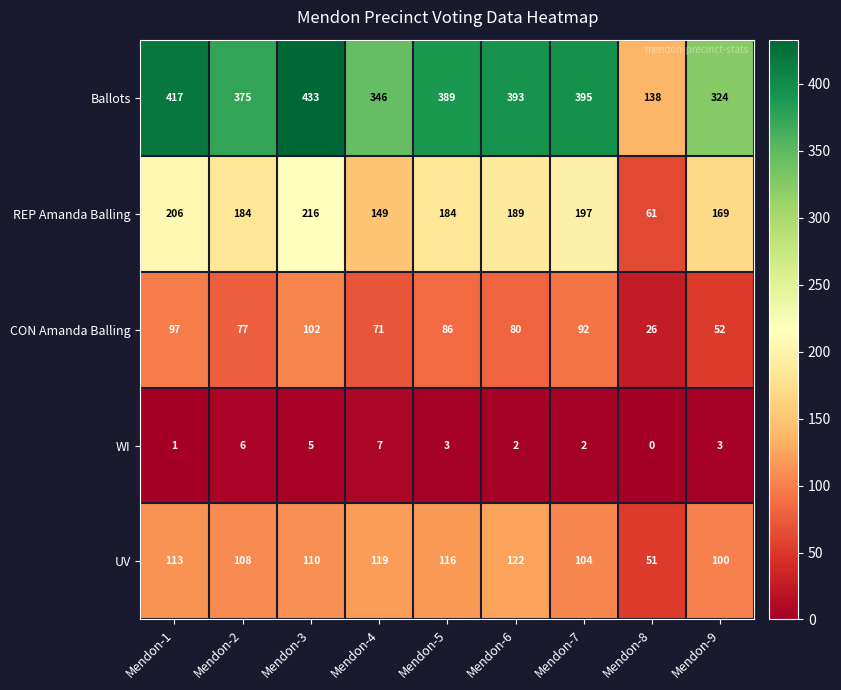

The value of UV at Mendon-6 is 57. True or false?

False